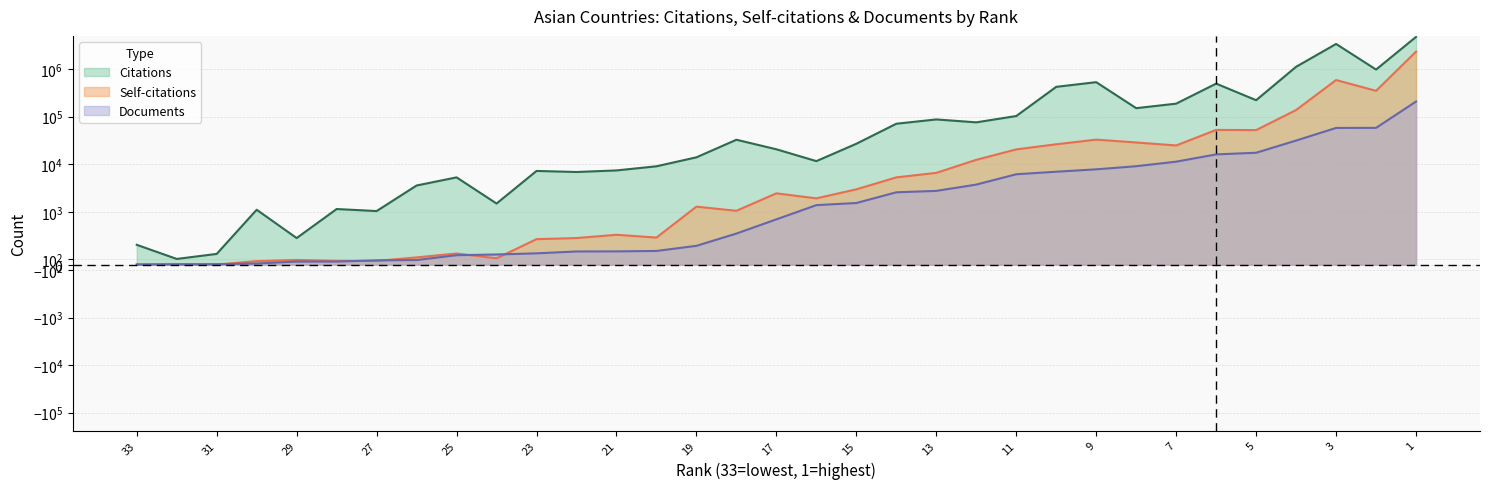

What is the sum of the Documents values at 1 and 27?

208086